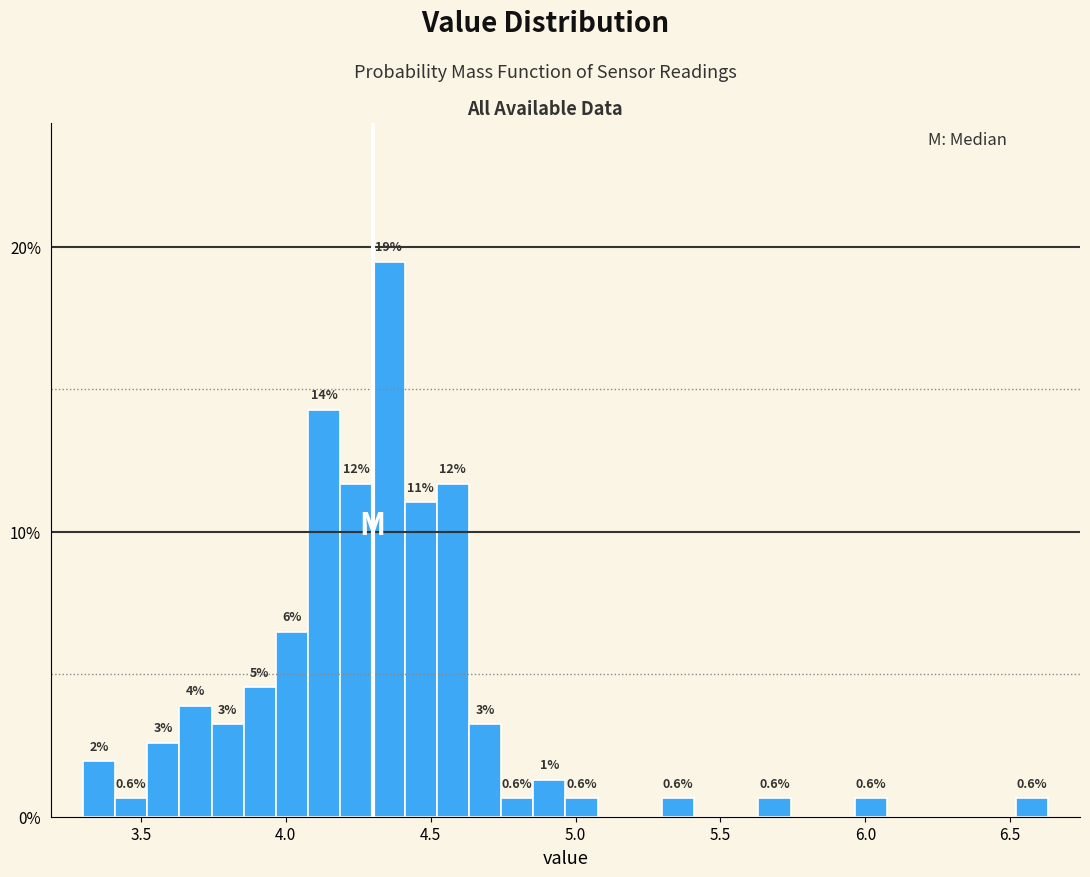

Around what value on the x-axis is the tallest bar? Give the approximate position of its centre, as read against the axis.

4.35